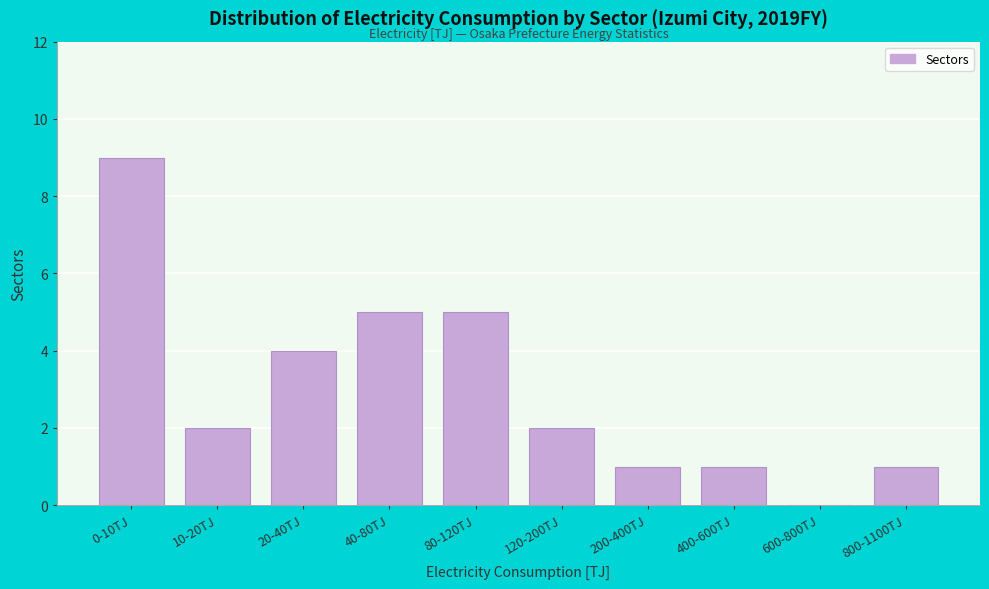

Reading right to left, extract all data points from this chart.

800-1100TJ=1	600-800TJ=0	400-600TJ=1	200-400TJ=1	120-200TJ=2	80-120TJ=5	40-80TJ=5	20-40TJ=4	10-20TJ=2	0-10TJ=9